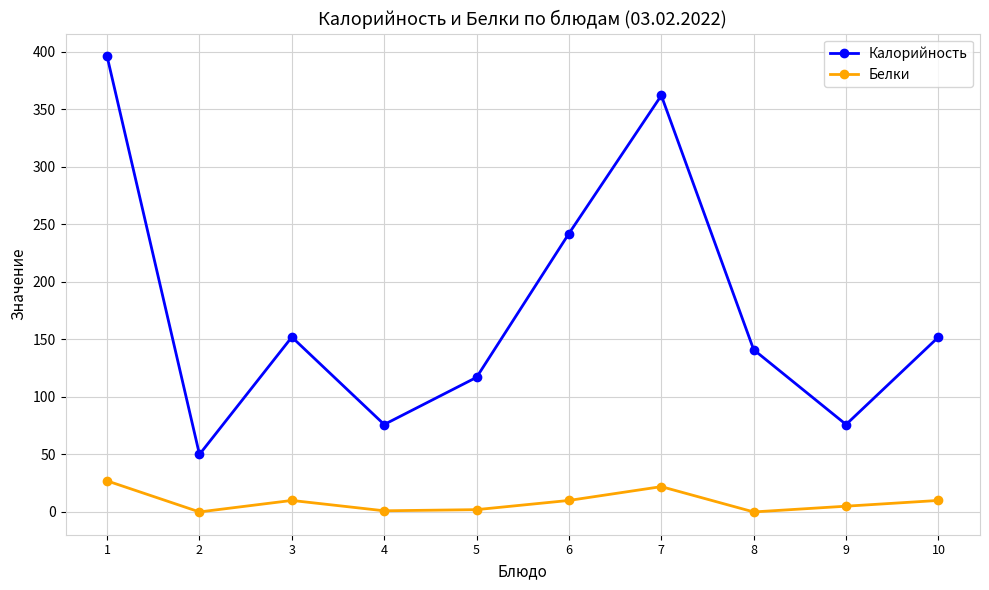

What is the difference between the second highest and second lowest values in the Белки series?

22